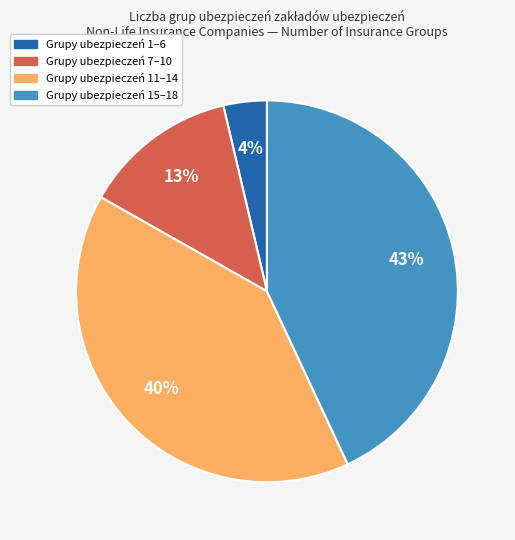

To the nearest percent, what is the average slice percentage?

25%